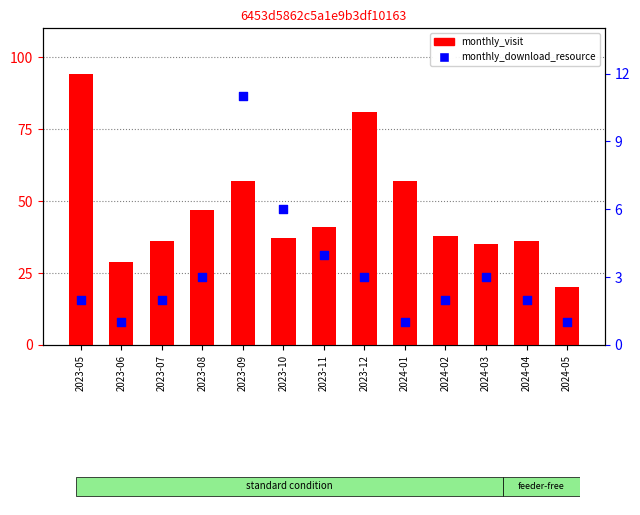

Which series has the largest Y range (max minus min)?

monthly_visit